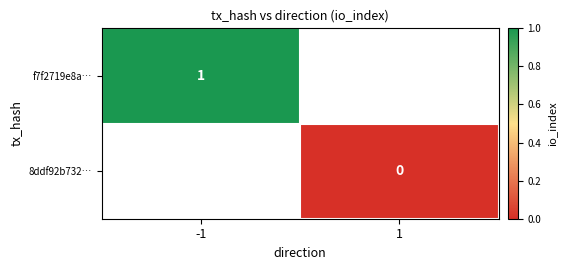

True or false: f7f2719e8a… has a value of 2 at -1.

False